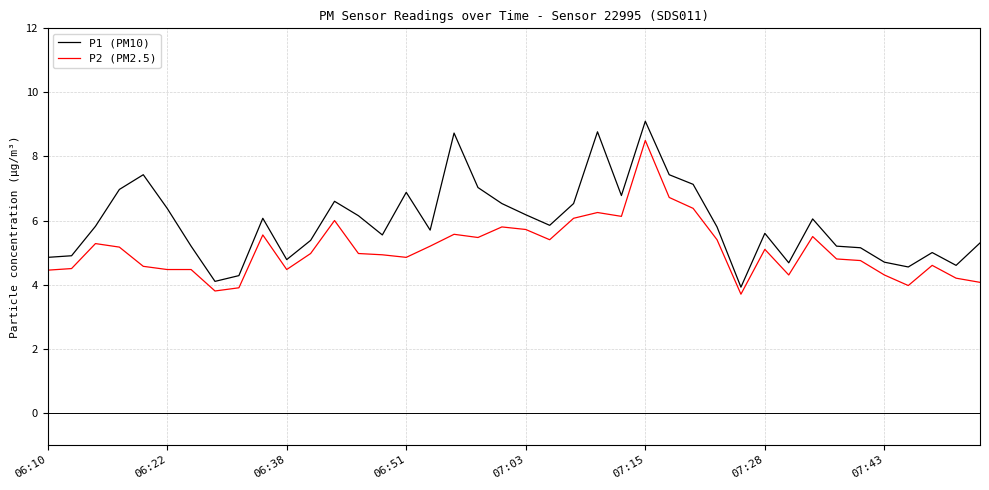

What is the minimum value shown in the chart?

3.7